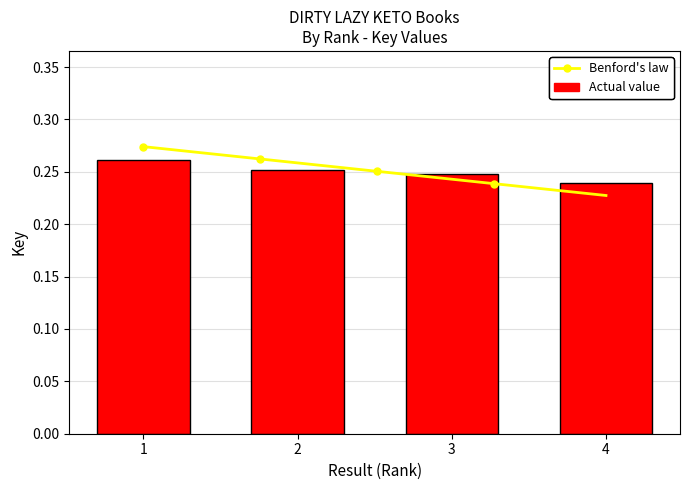

Does the chart contain stacked bars?

No